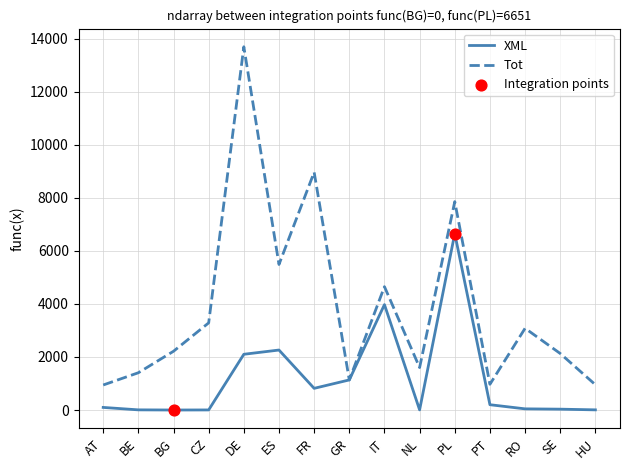

Between DE and HU, which series saw the biggest shift?

Tot